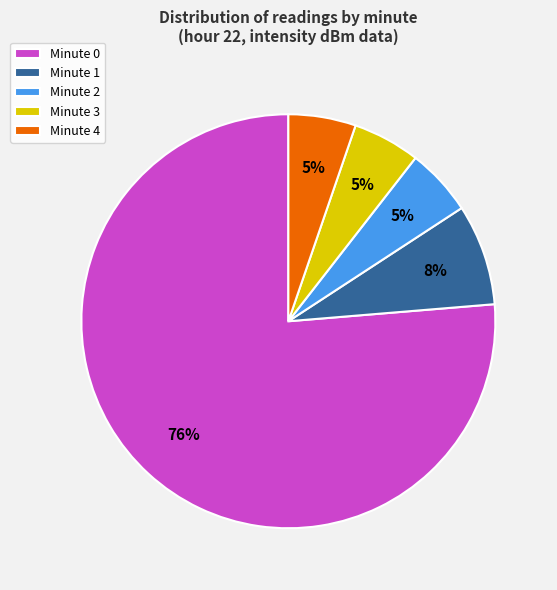

How many slices are in this pie chart?

5